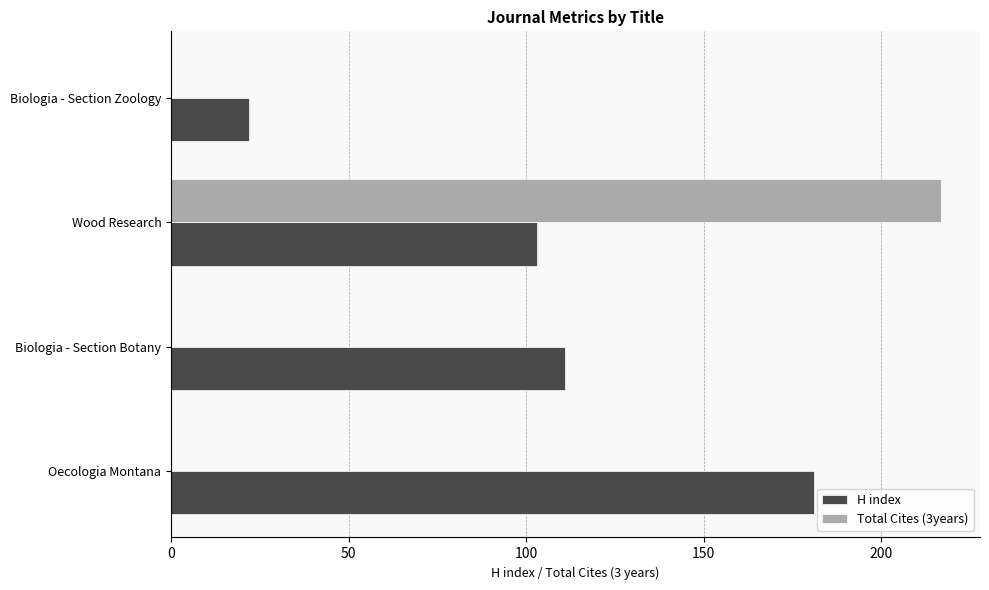

Where is H index nearest to the value 101?

Wood Research